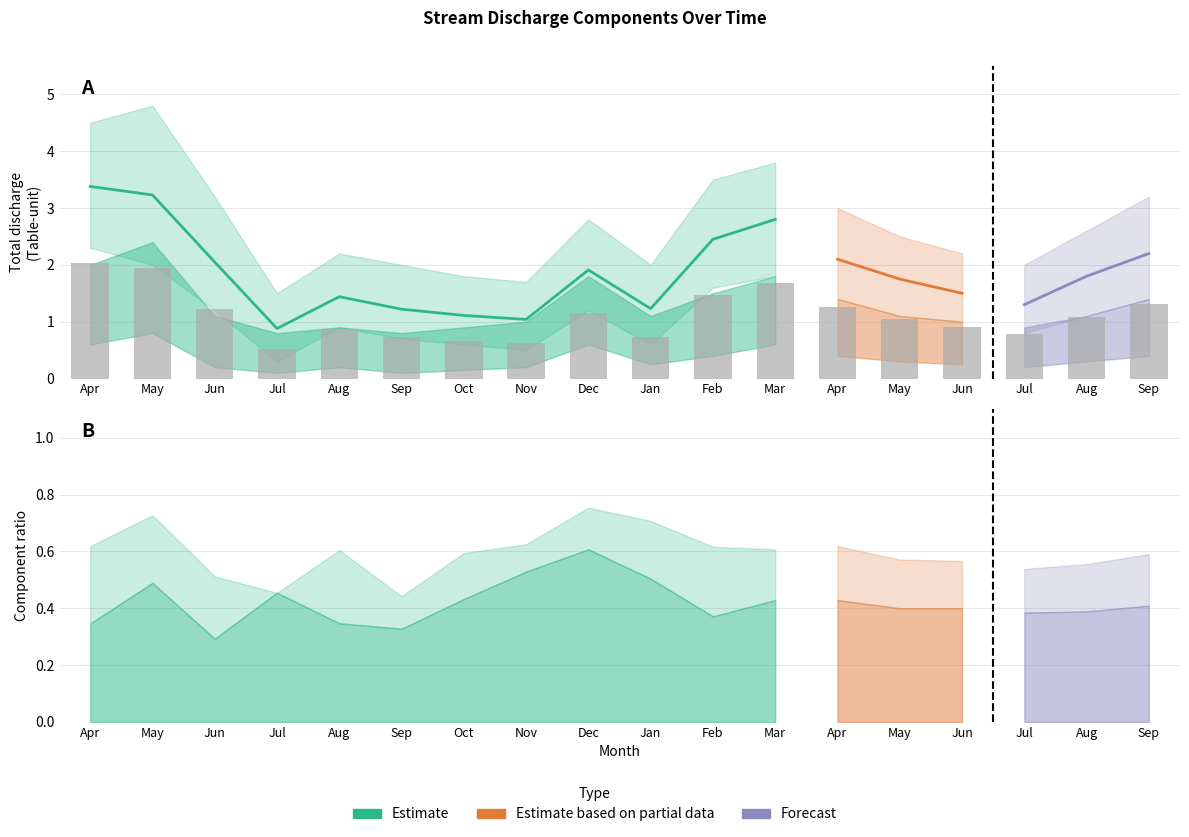

At how many categories does at least one series exceed 2?

7